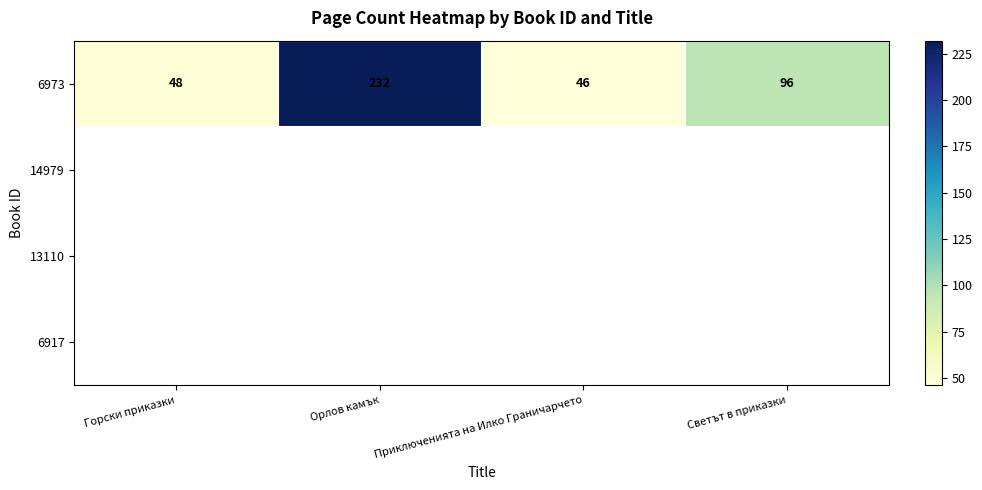

Rank the categories by 6973 value from lowest to highest.

Приключенията на Илко Граничарчето, Горски приказки, Светът в приказки, Орлов камък